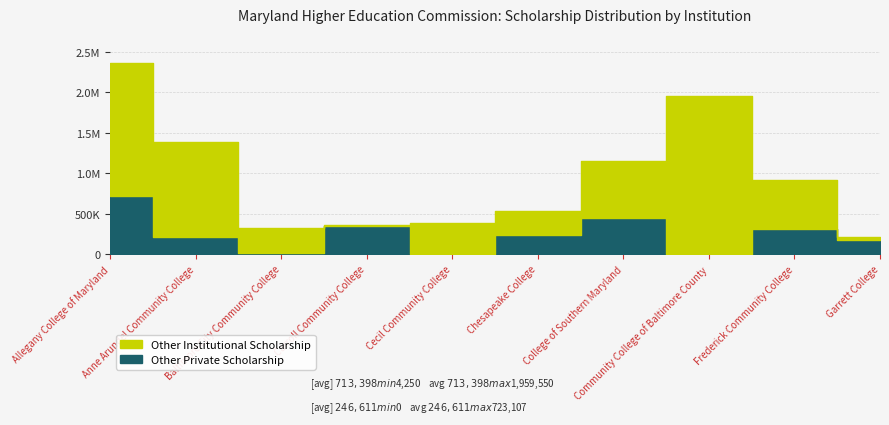

At Cecil Community College, list the series in order from largest to smallest.

Other Institutional Scholarship, Other Private Scholarship